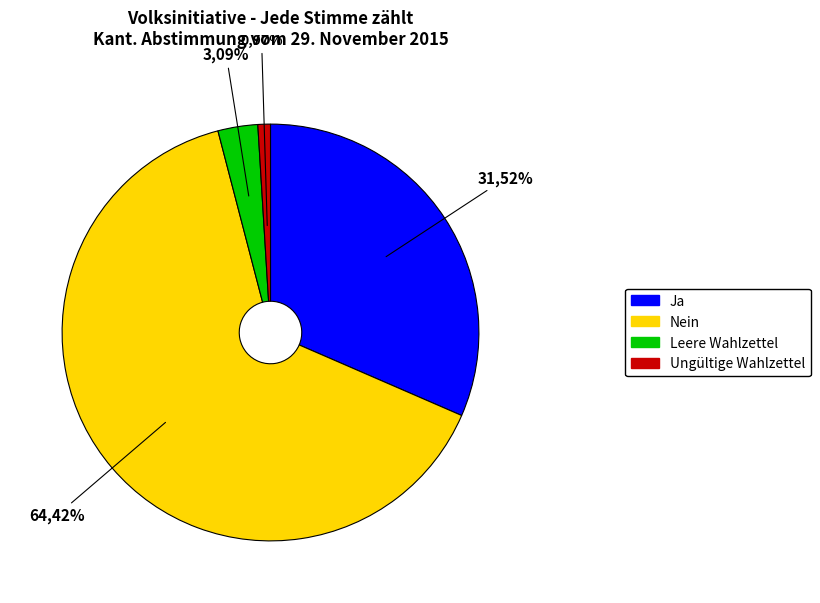

Is there a majority slice in this chart?

Yes